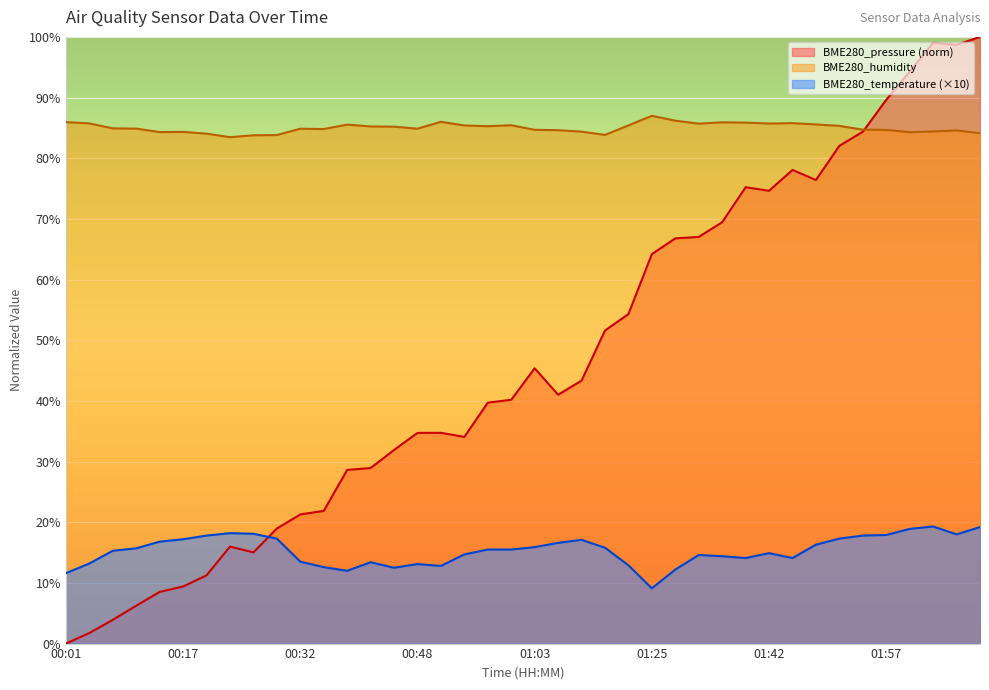

What is the average value of the BME280_pressure series?

46.6